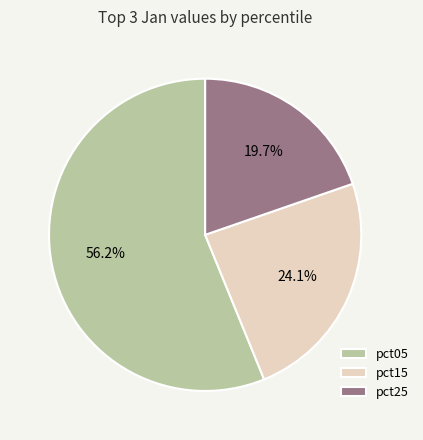

Rank the categories by value from lowest to highest.

pct25, pct15, pct05